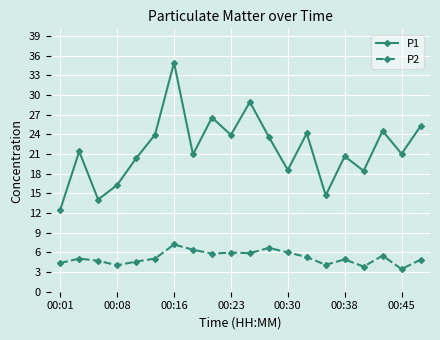

At how many categories does at least one series exceed 18?

16